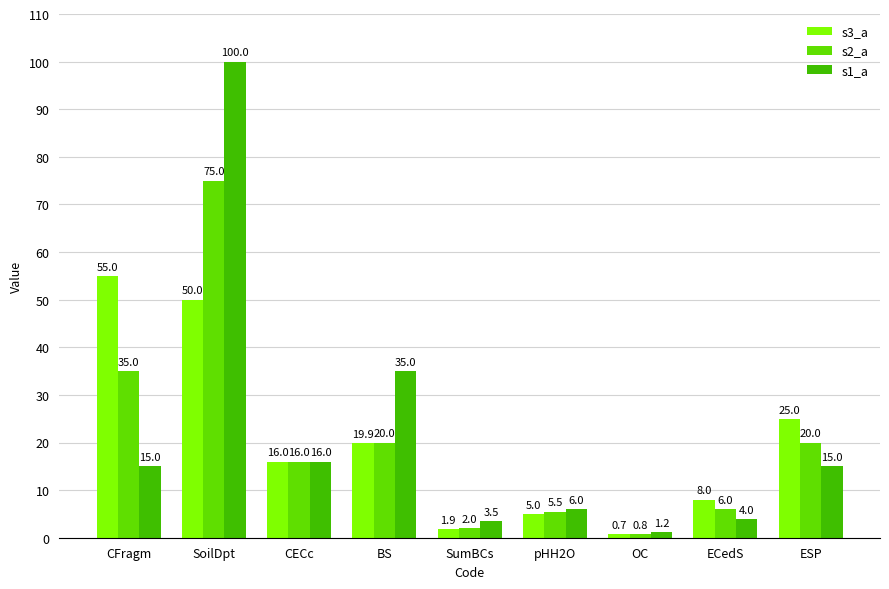

What is the value of the s3_a bar at the 3rd from the left?

16.0